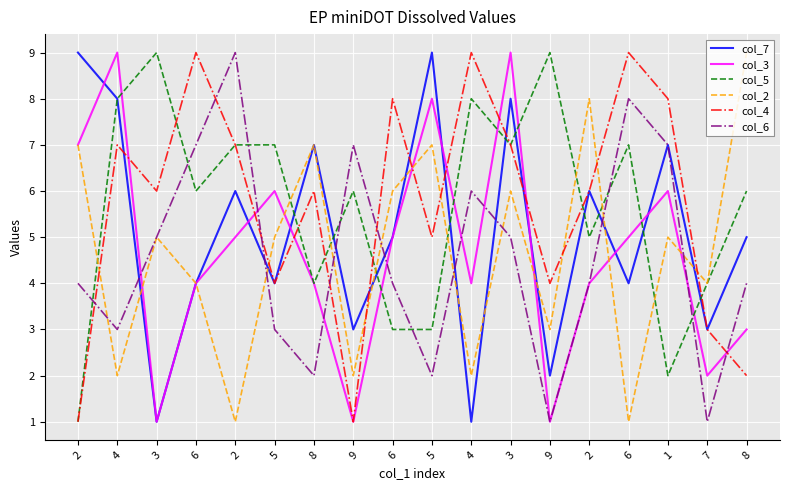

What is the total value across all series at 6?

34